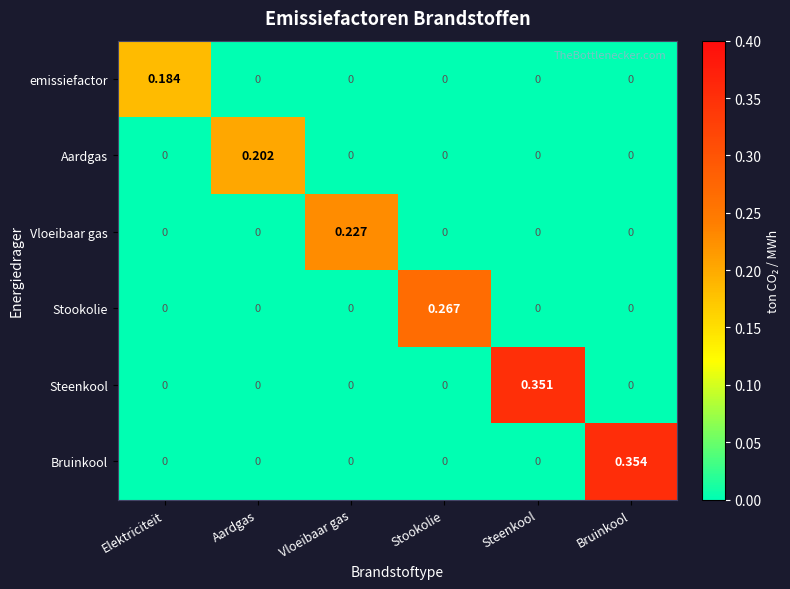

Which series has the largest total across all categories?

Bruinkool